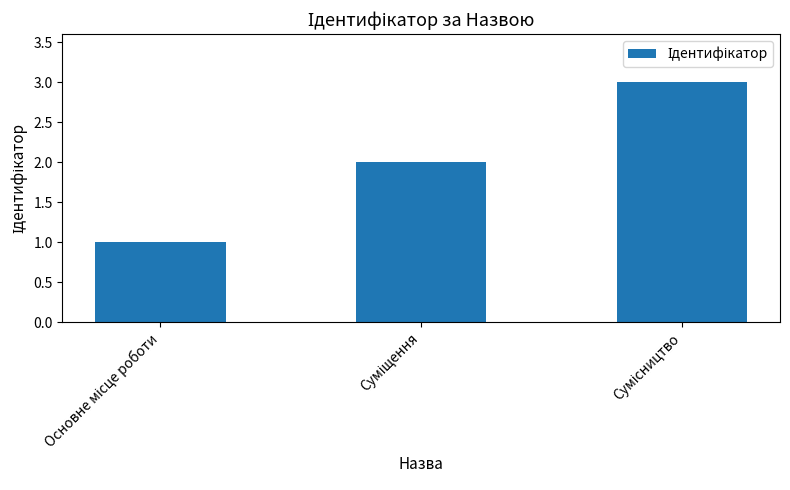

What is the greatest value displayed?

3